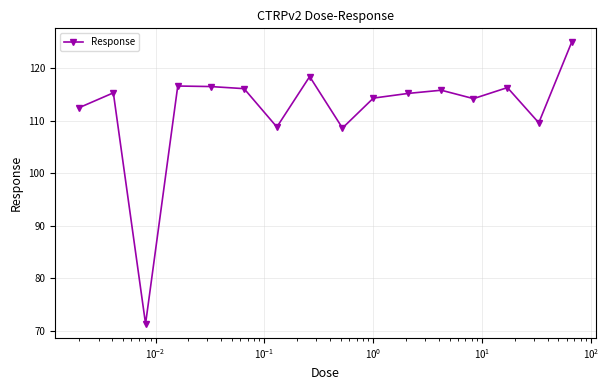

What is the difference between the maximum and minimum values?

53.6